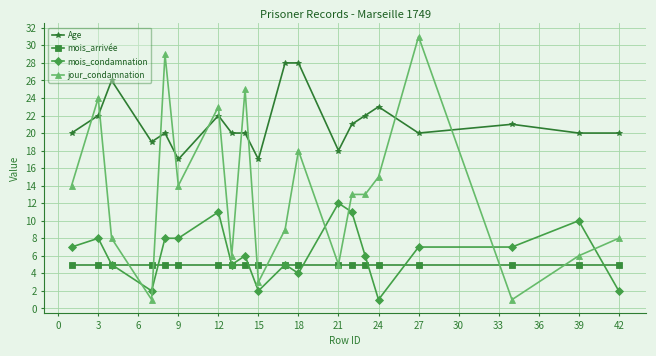

Which series has the largest total across all categories?

Age